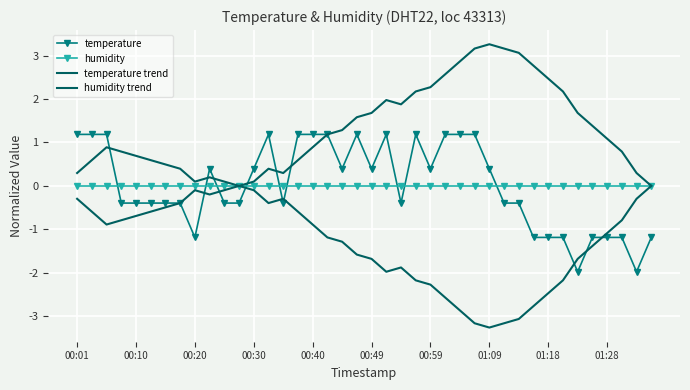

How many positive values does the humidity trend series have?

1